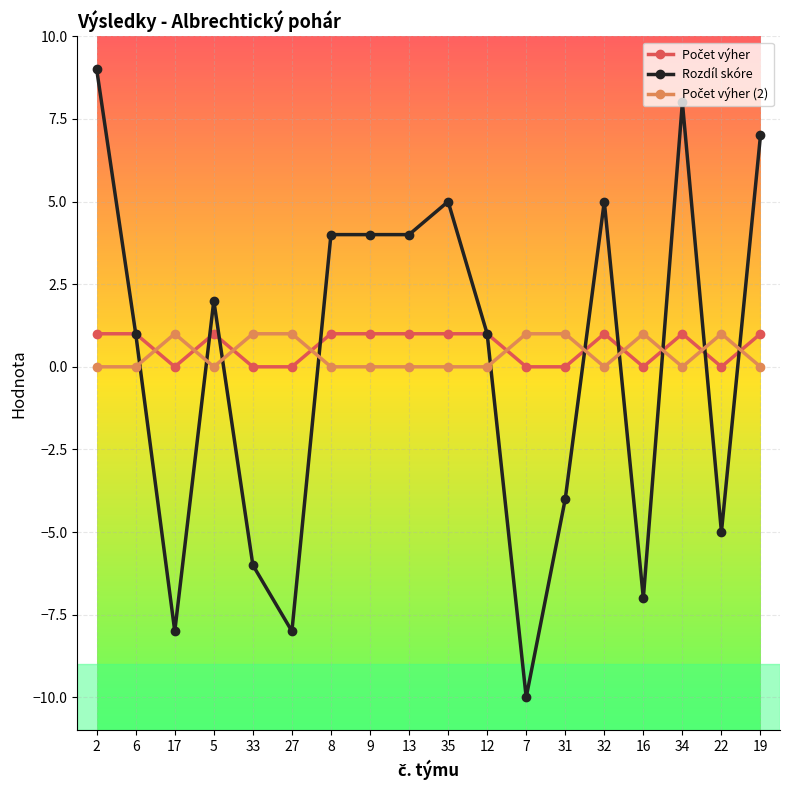

At which label does Rozdíl skóre first exceed 2?

2